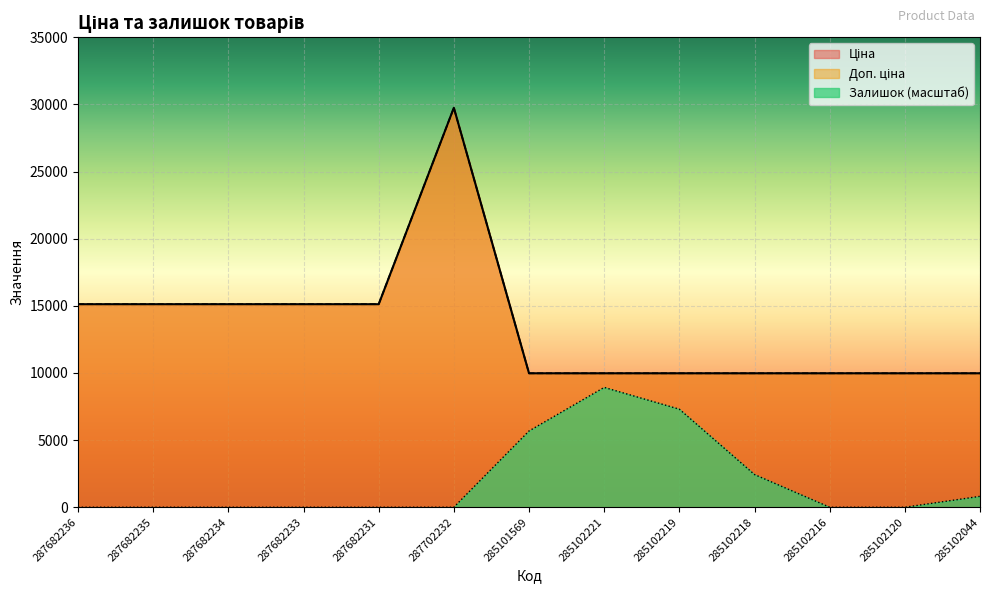

What are all the series names shown in the legend?

Ціна, Доп. ціна, Залишок